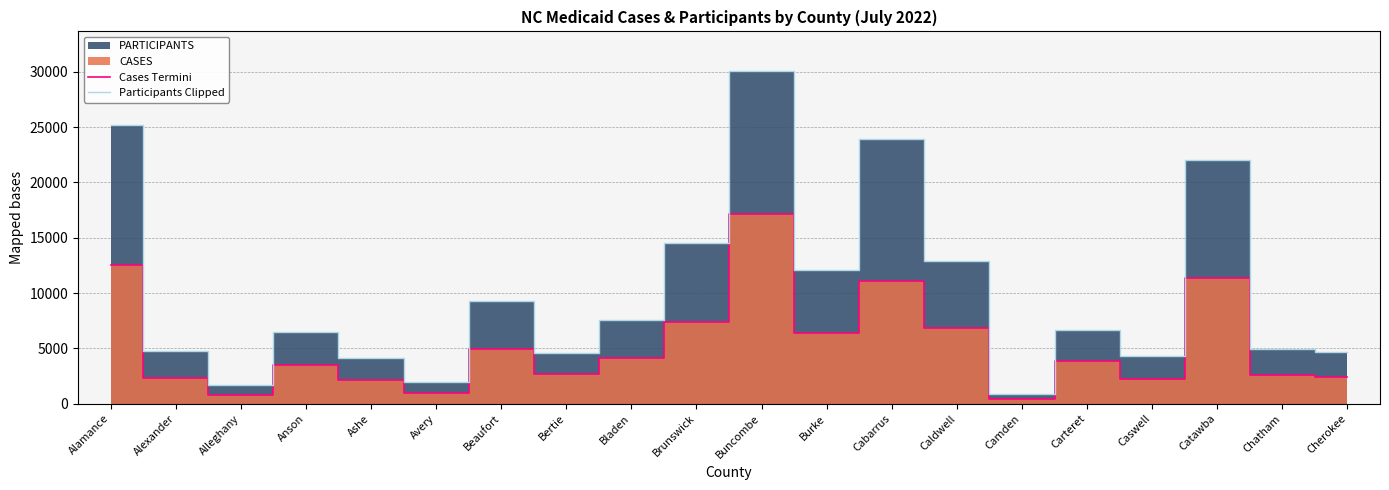

What is the difference between the Cases Termini values at Bladen and Alleghany?

3316